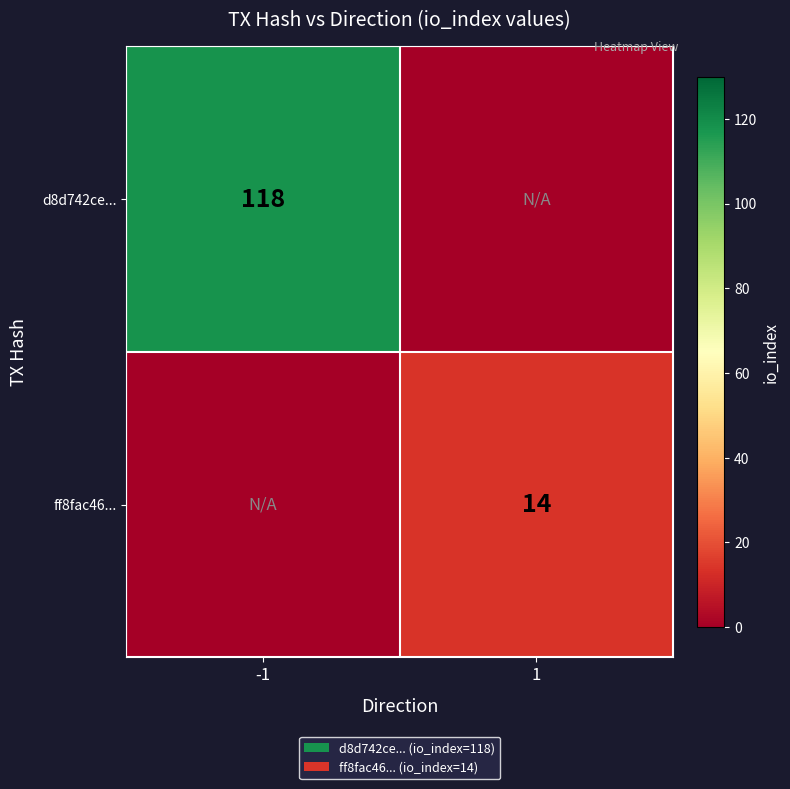

How many data points does each series have?

2